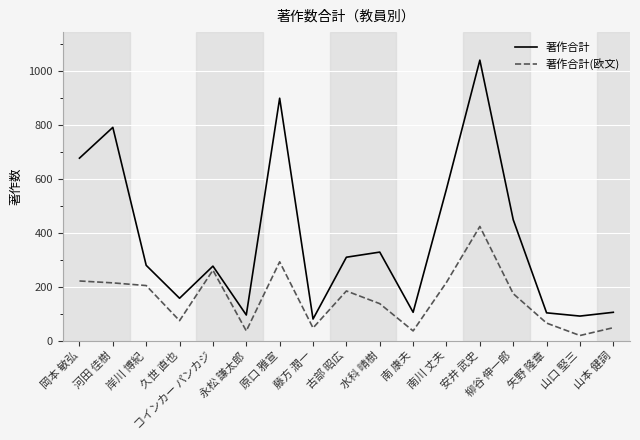

What is the approximate value of 著作合計(欧文) at 安井 武史, to the nearest 50?

400